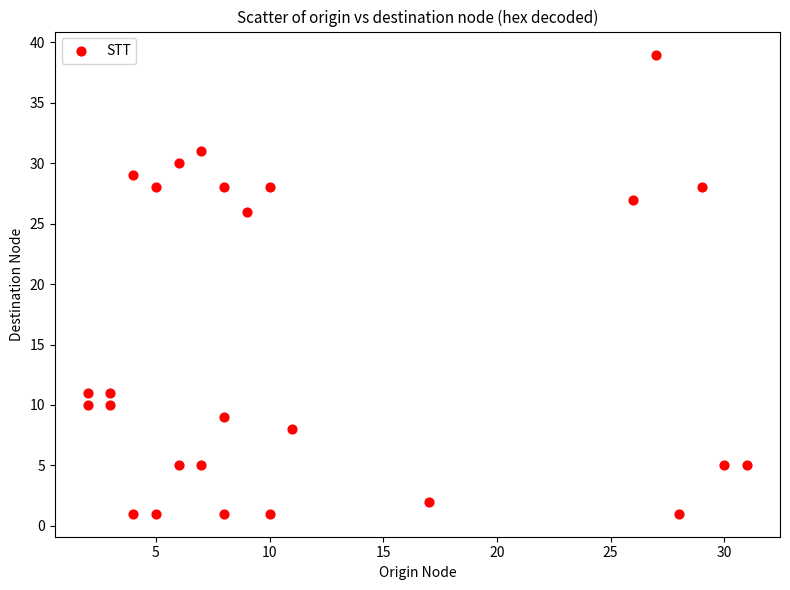

What Y value in the scatter plot is closest to 20?

26